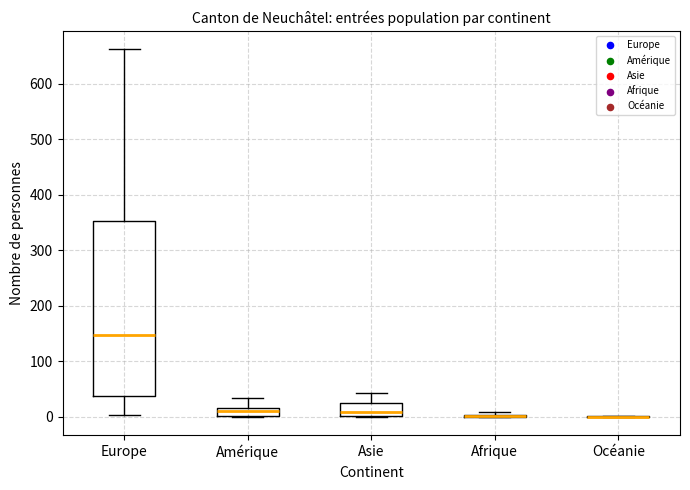

Where does the lower whisker of the box for Europe end on the y-axis? The values are not printed on the chart, so give them approximately, as read against the axis.

0